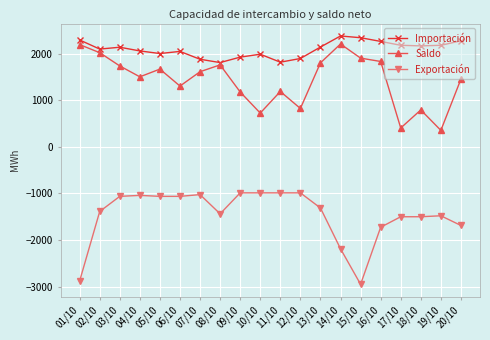

Is the value of Saldo at 06/10 greater than the value of Exportación at 08/10?

Yes